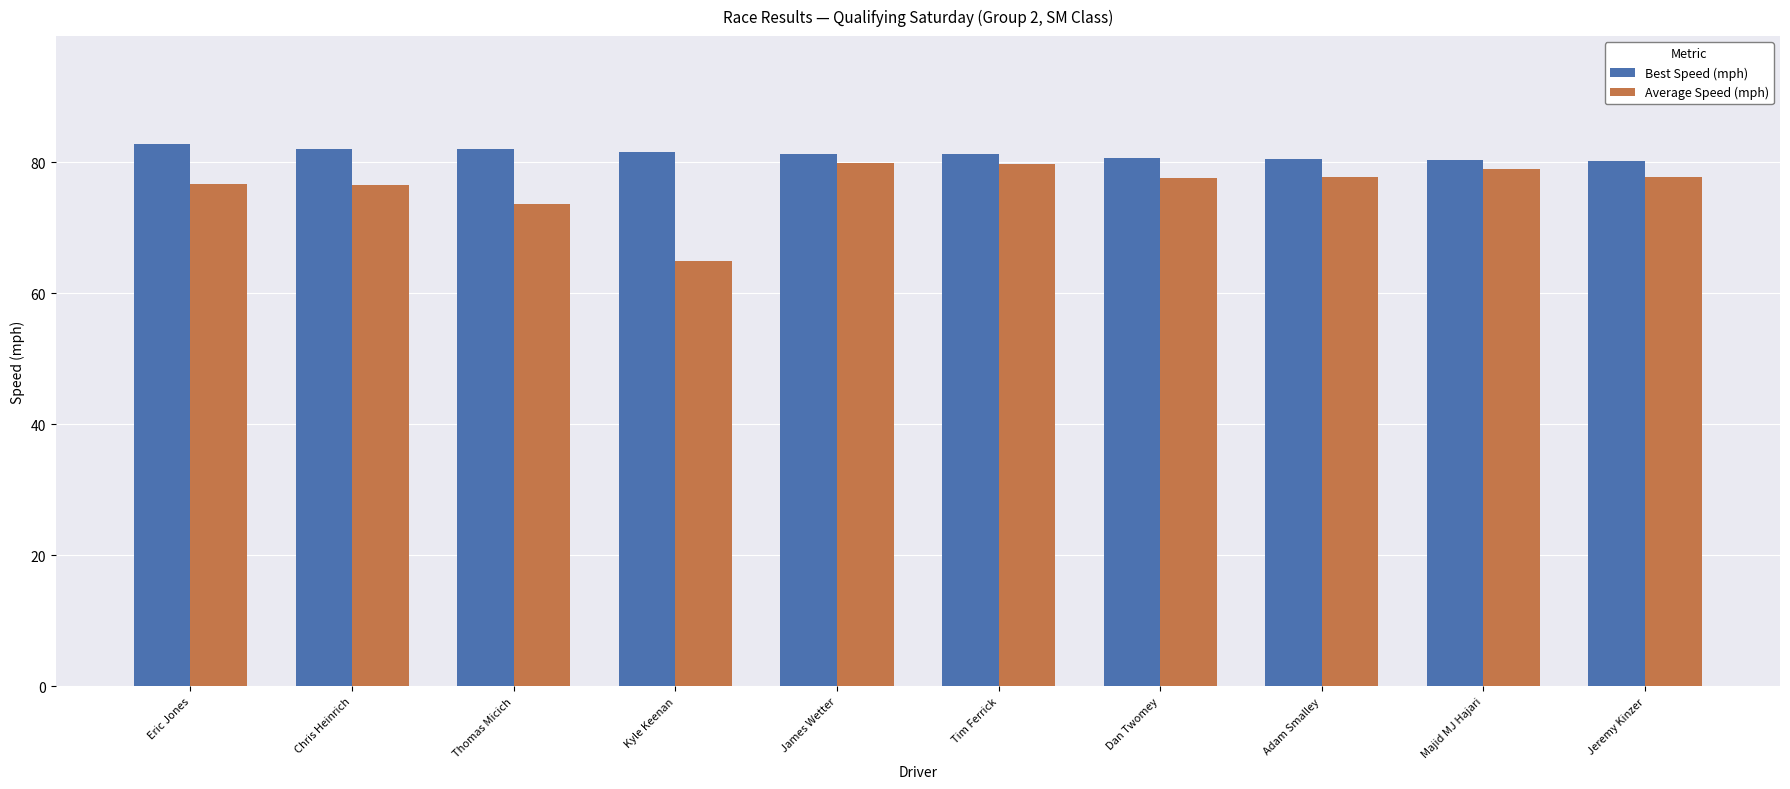

The Average Speed (mph) series shows 30.4 at Jeremy Kinzer. True or false?

False